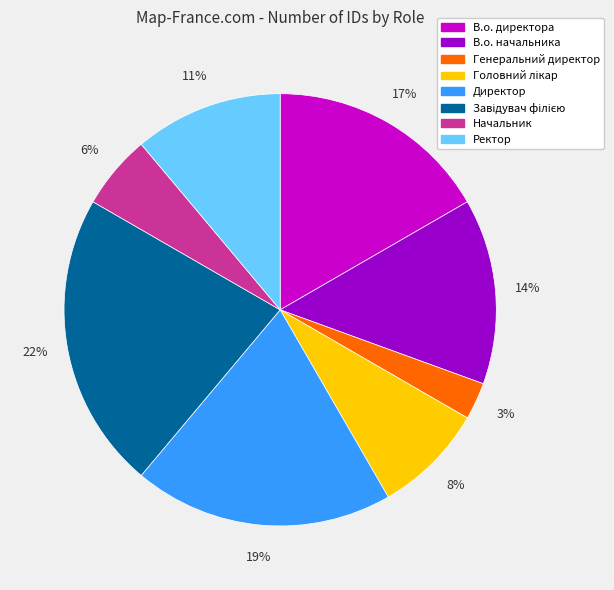

Do В.о. начальника and Ректор together represent more than half of the pie?

No